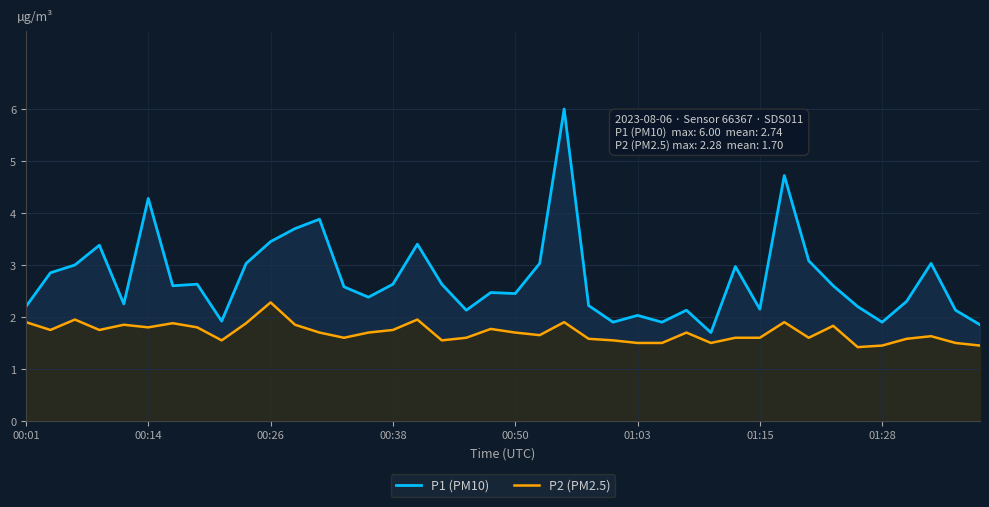

Which series has the largest range (max minus min)?

P1 (PM10)